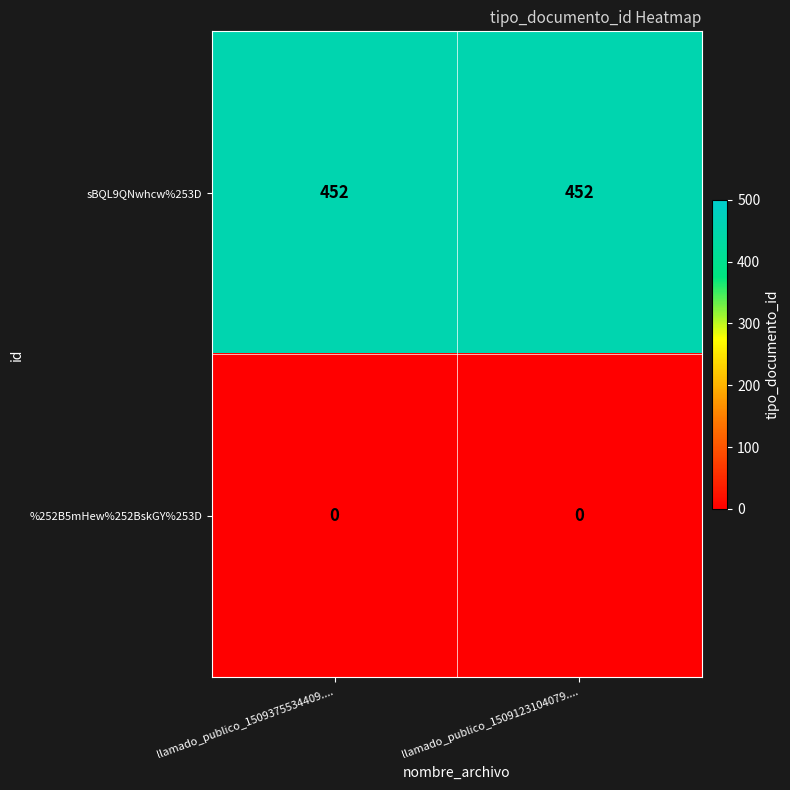

What is the highest value of the sBQL9QNwhcw%253D series?

452